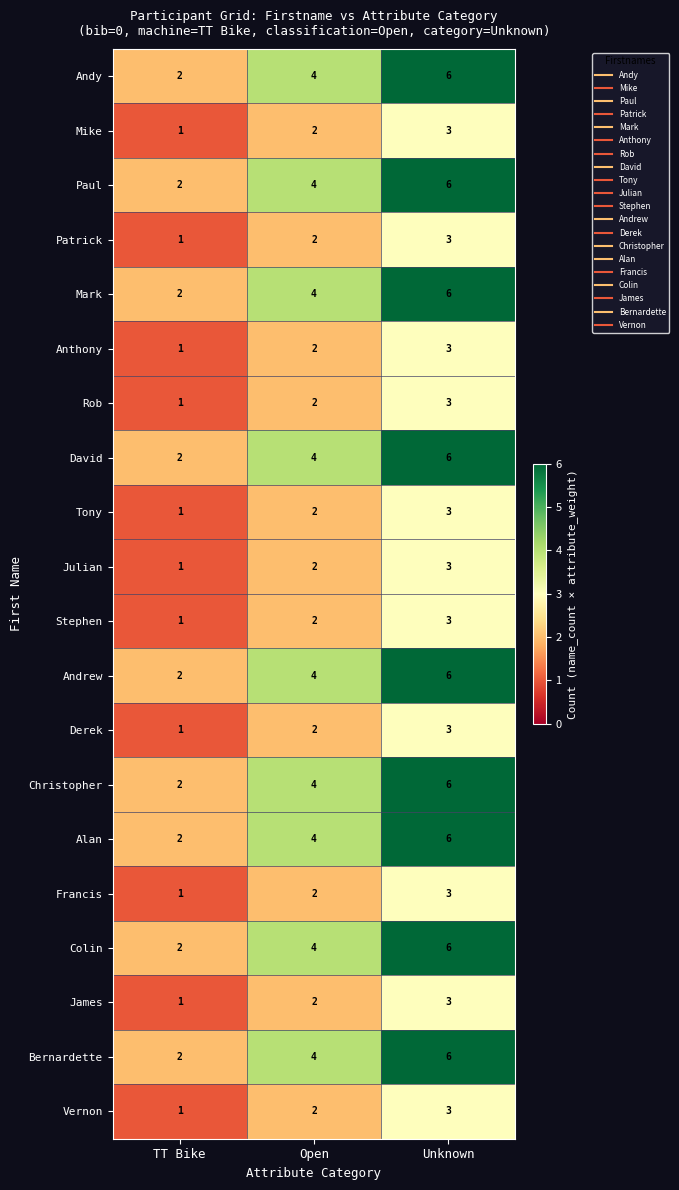

At which label is Mark closest to 4?

Open